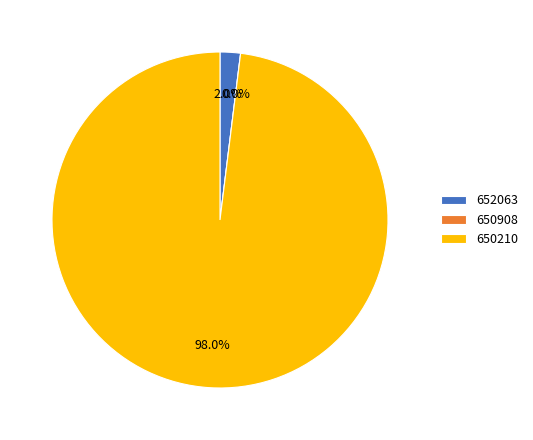

Is 650210 the majority of the pie?

Yes